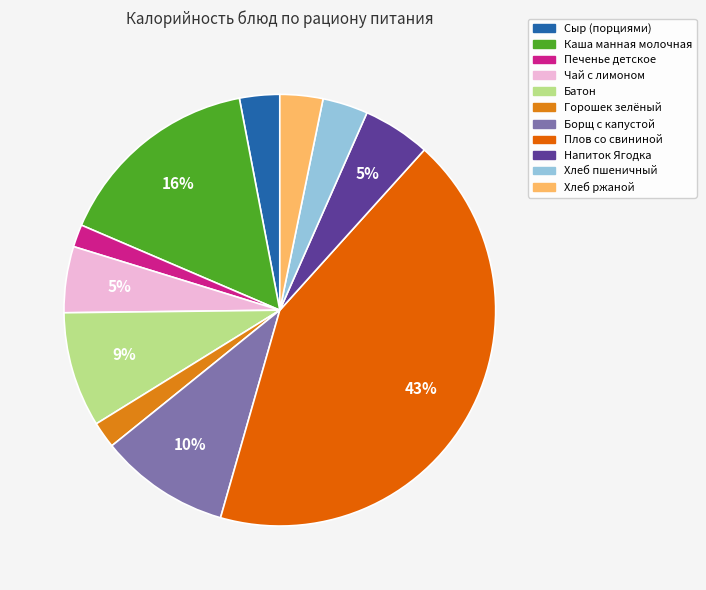

Count the number of slices in the pie.

11